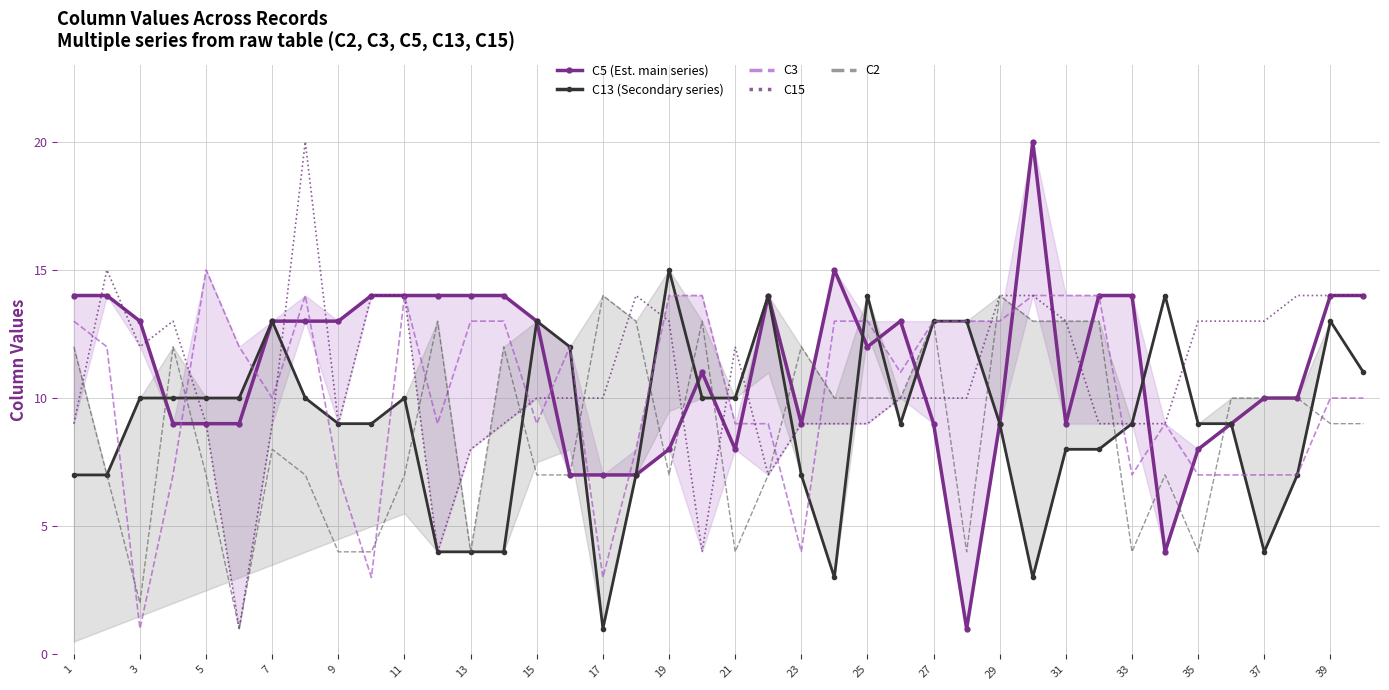

Which series has the widest spread of values?

C5 (Est. main series)